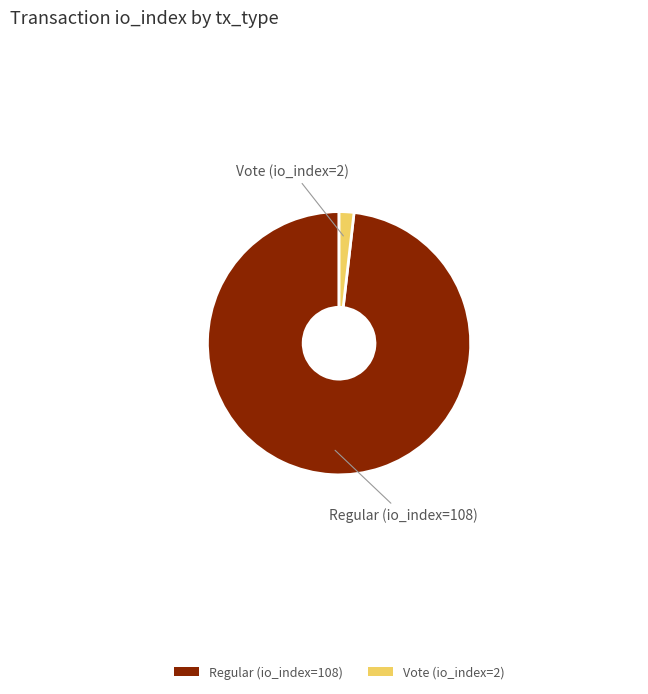

Which has a higher value, Vote (io_index=2) or Regular (io_index=108)?

Regular (io_index=108)